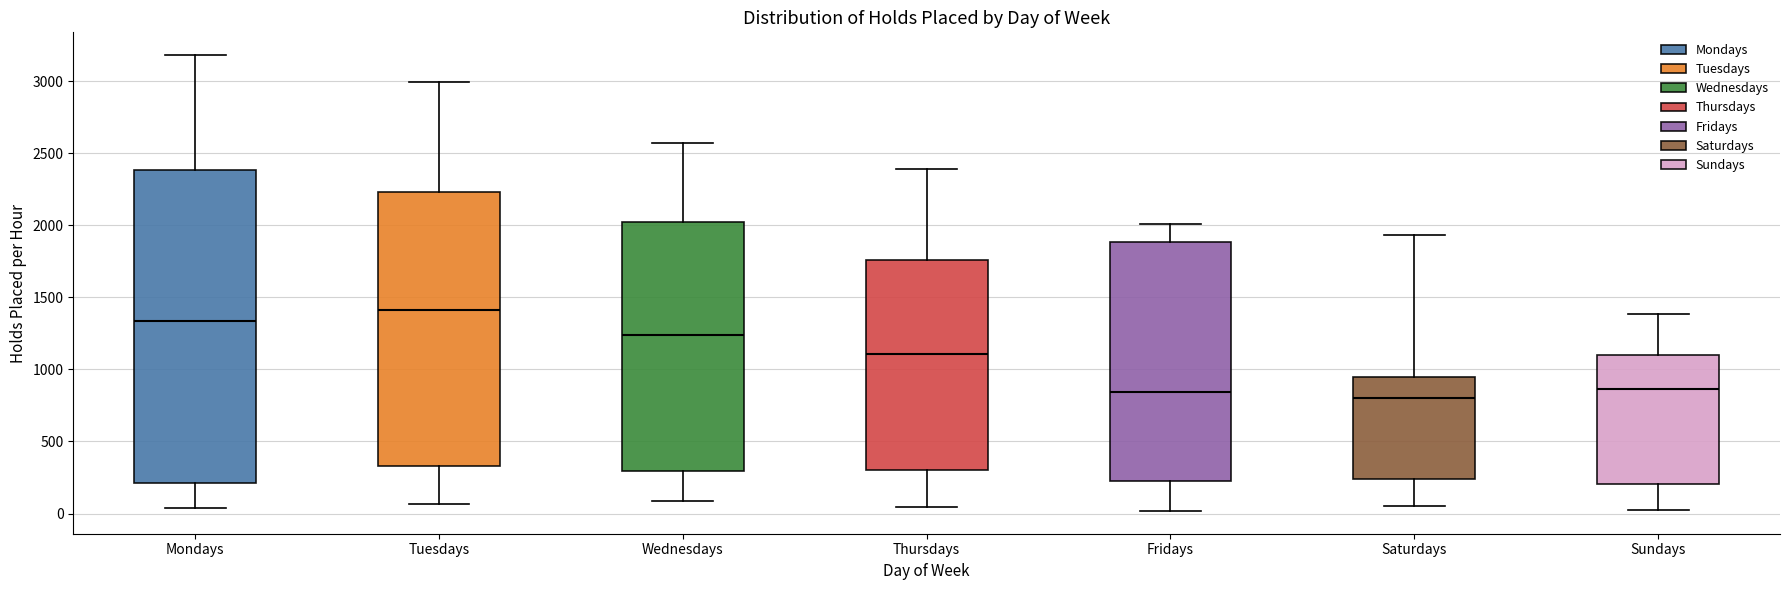

Where is the upper edge of the box for Saturdays on the y-axis? The values are not printed on the chart, so give them approximately, as read against the axis.

950